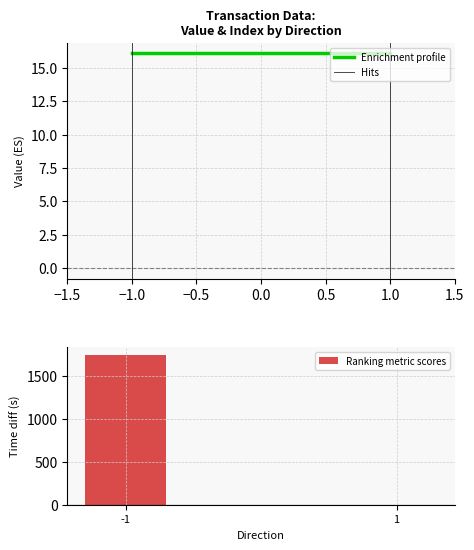

What is the change in value from -1 to 1?

-1746